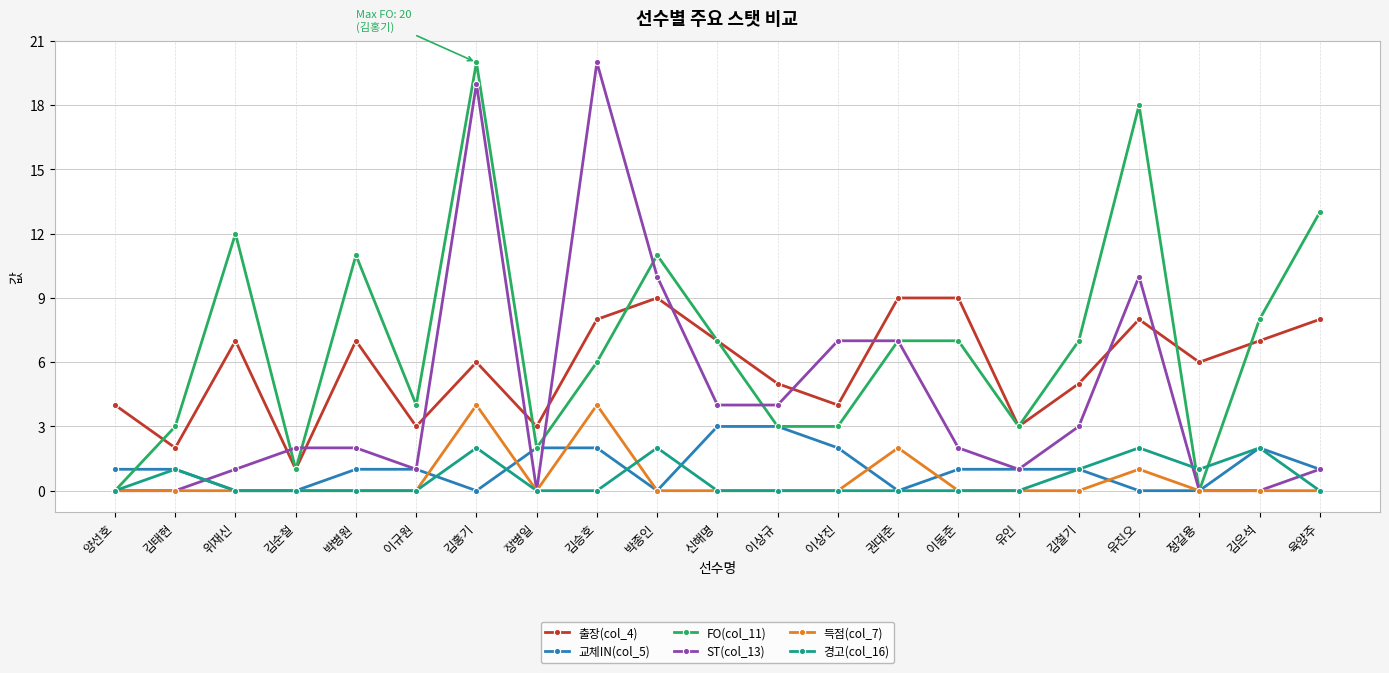

Between 김홍기 and 신해명, which series saw the biggest shift?

ST(col_13)